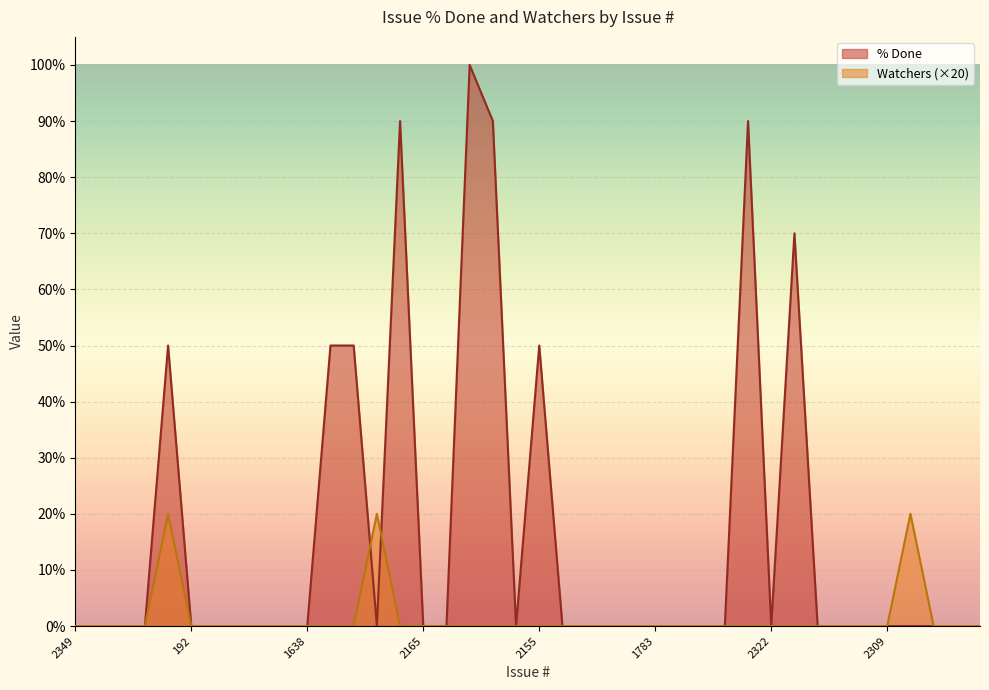

Count the number of data series in this chart.

2